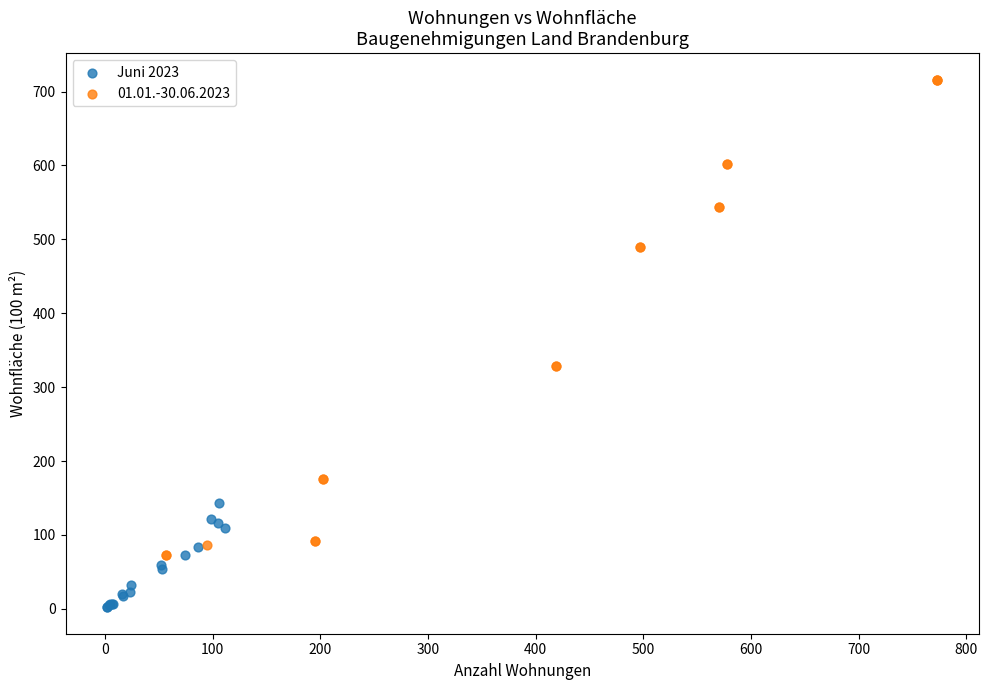

Which series has the widest spread of Y values?

01.01.-30.06.2023